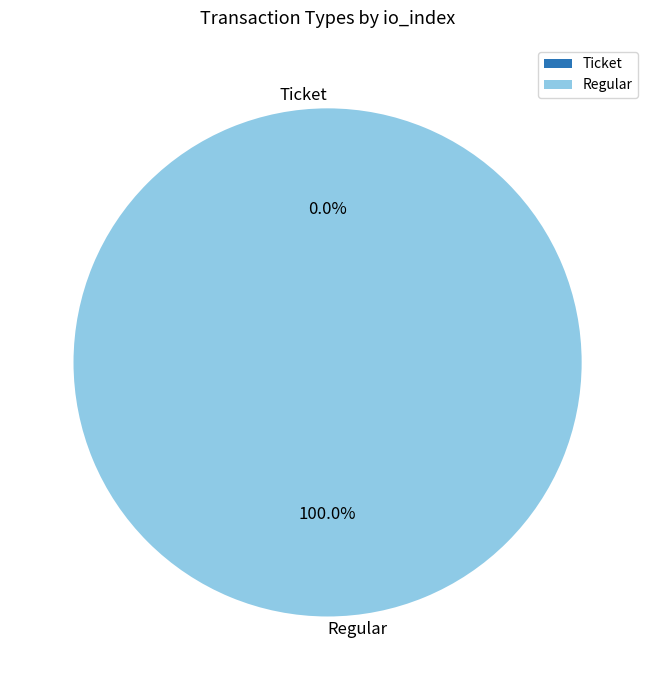

Which slice is the largest?

Regular